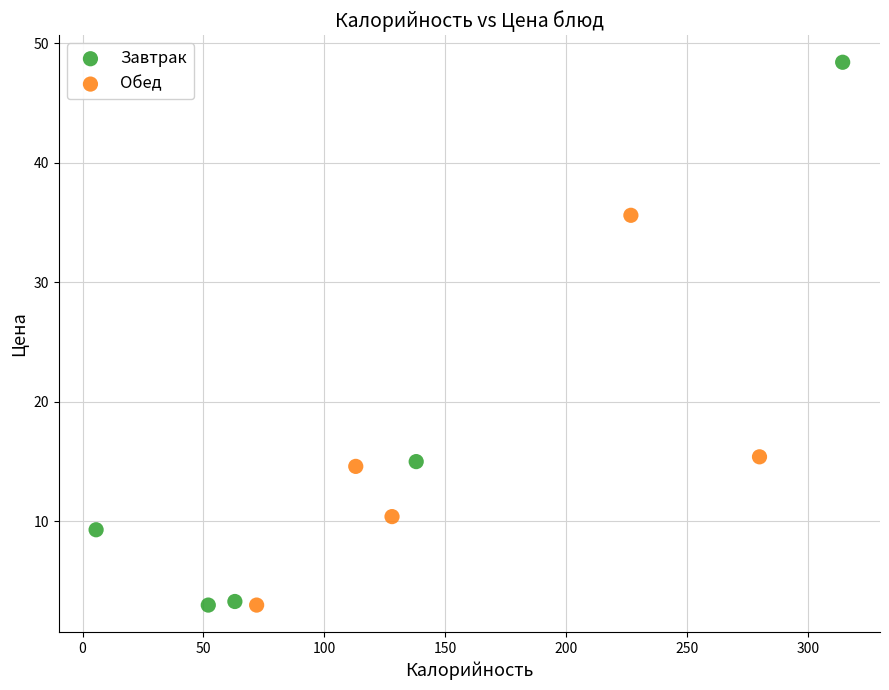

Which series has the widest spread of Y values?

Завтрак